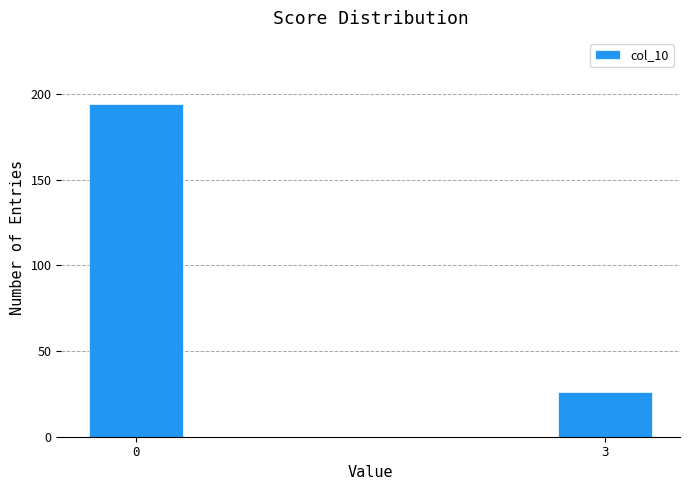

Reading left to right, list all the values displayed in this chart.

194	26